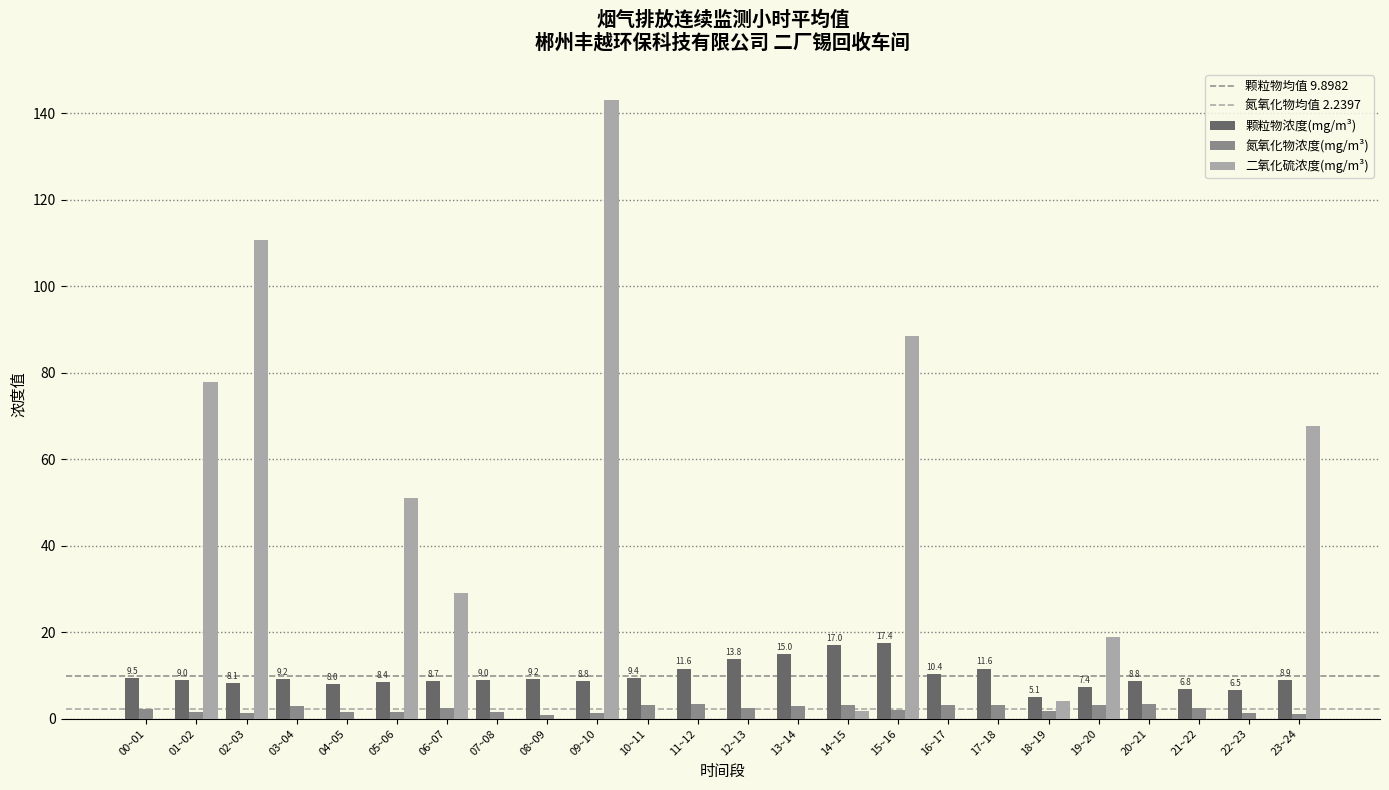

What is the sum of all 二氧化硫浓度(mg/m³) values?

592.7